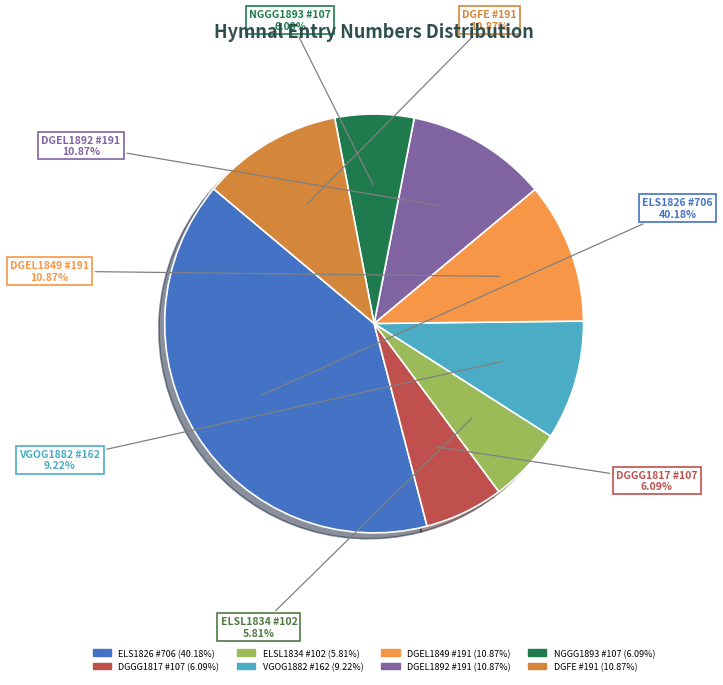

What is the largest slice in the pie chart?

ELS1826 #706